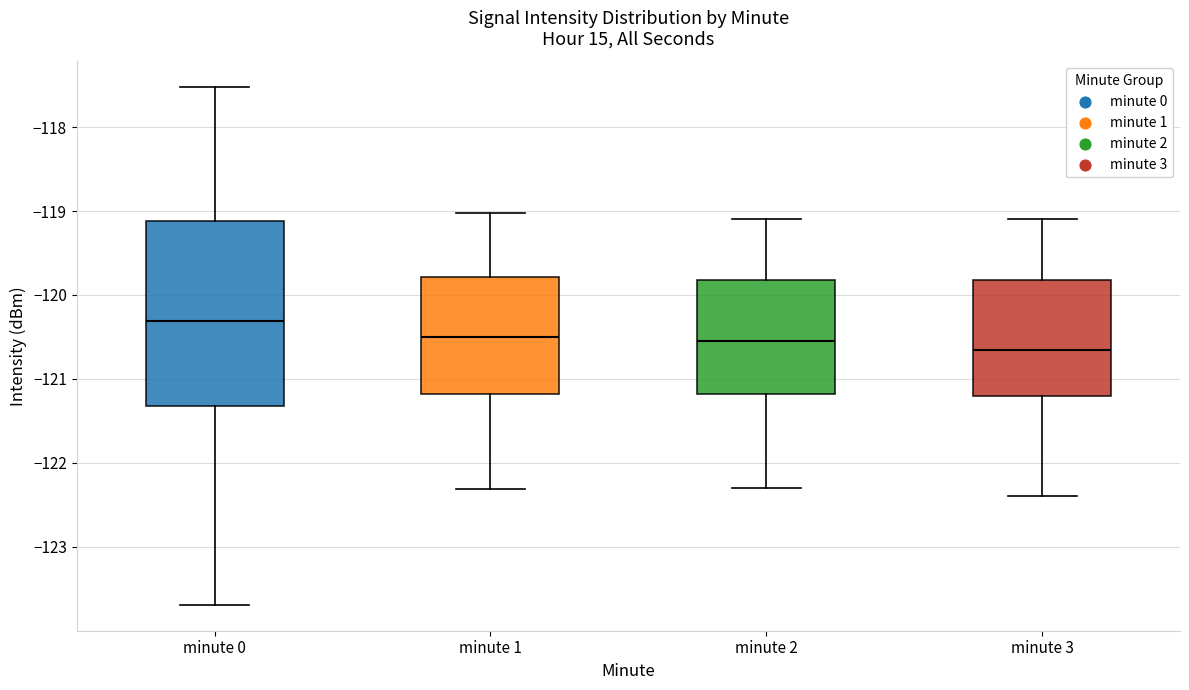

Which box's median line is the lowest?

minute 3